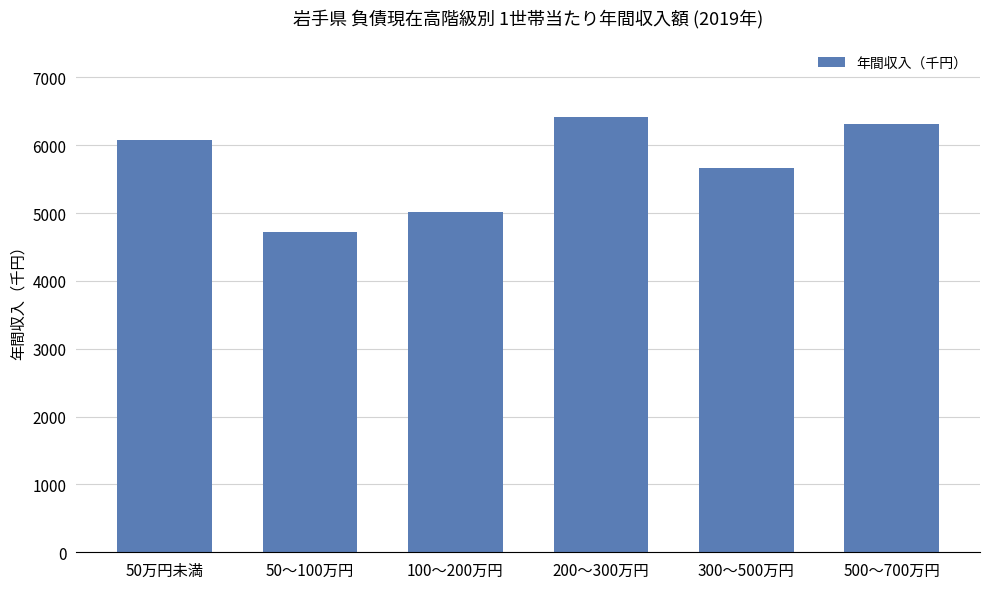

What position from the right is 50万円未満?

6